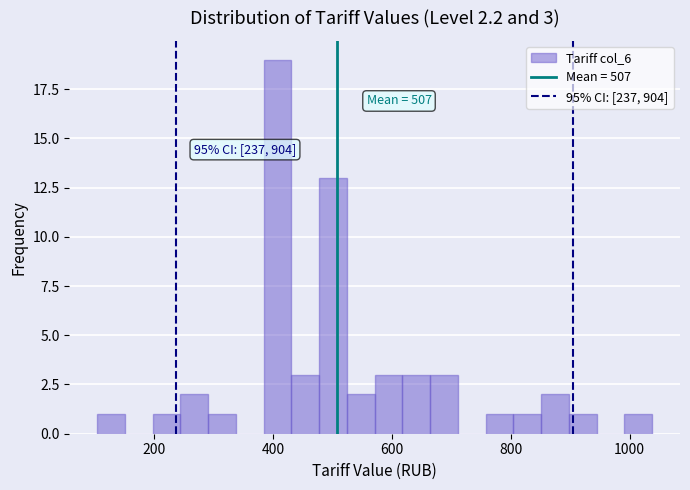

Read against the x-axis, roughly where is the centre of the tallest bar?

400